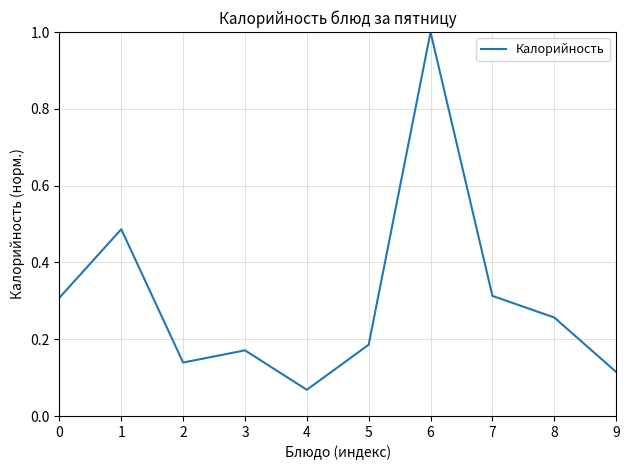

Which label corresponds to the largest value in the chart?

6